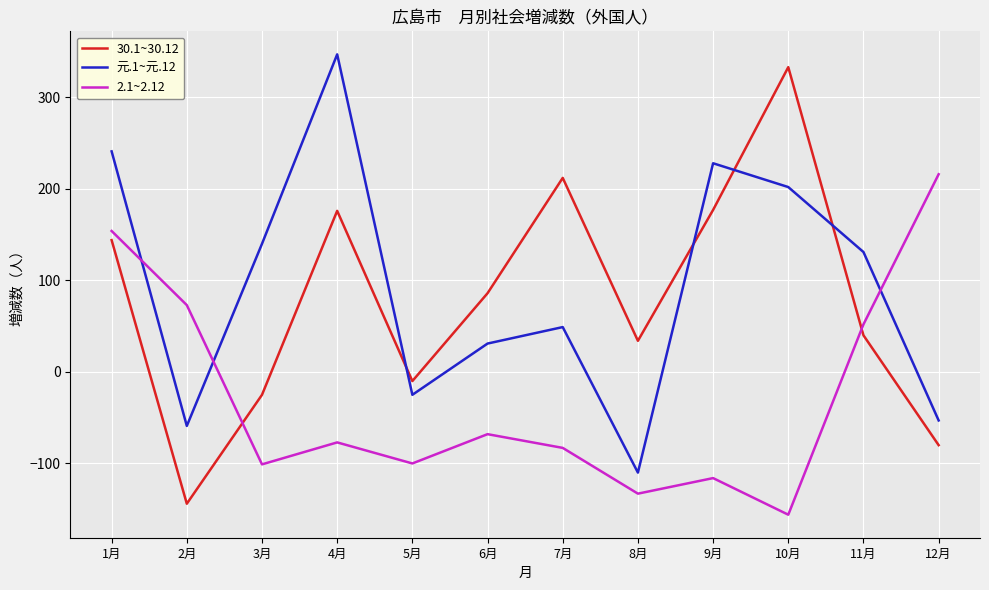

What is the difference between the maximum and minimum values in the 元.1~元.12 series?

457